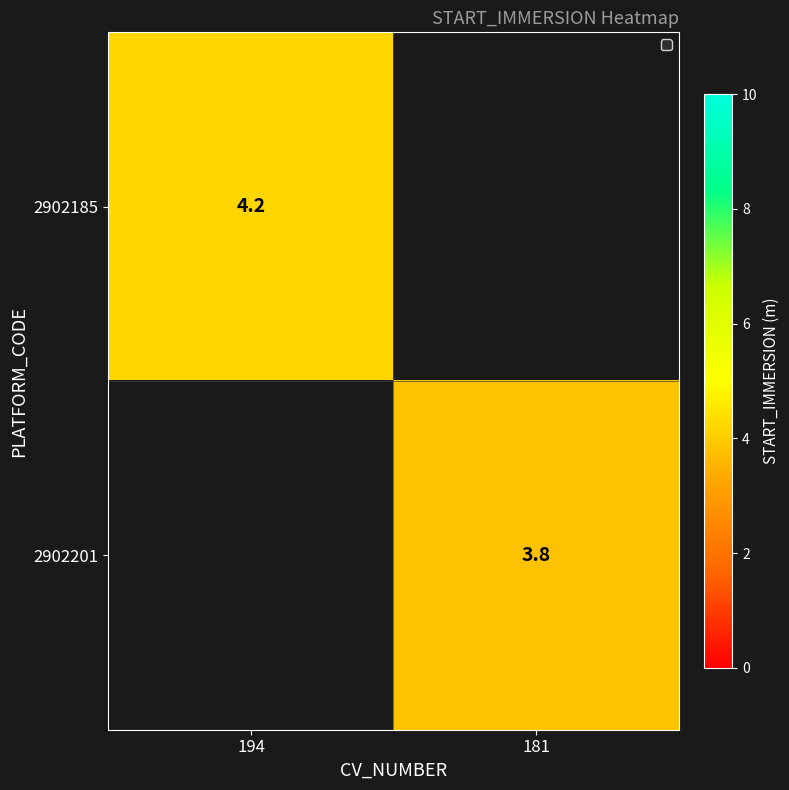

At how many categories does at least one series exceed 3?

2